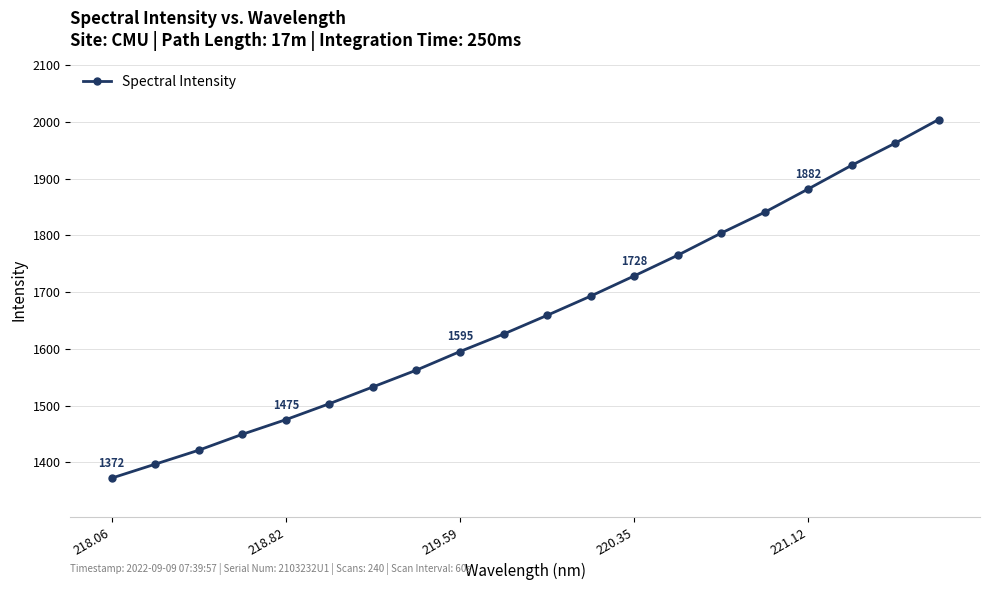

What is the value of the 5th point from the left?

1475.2